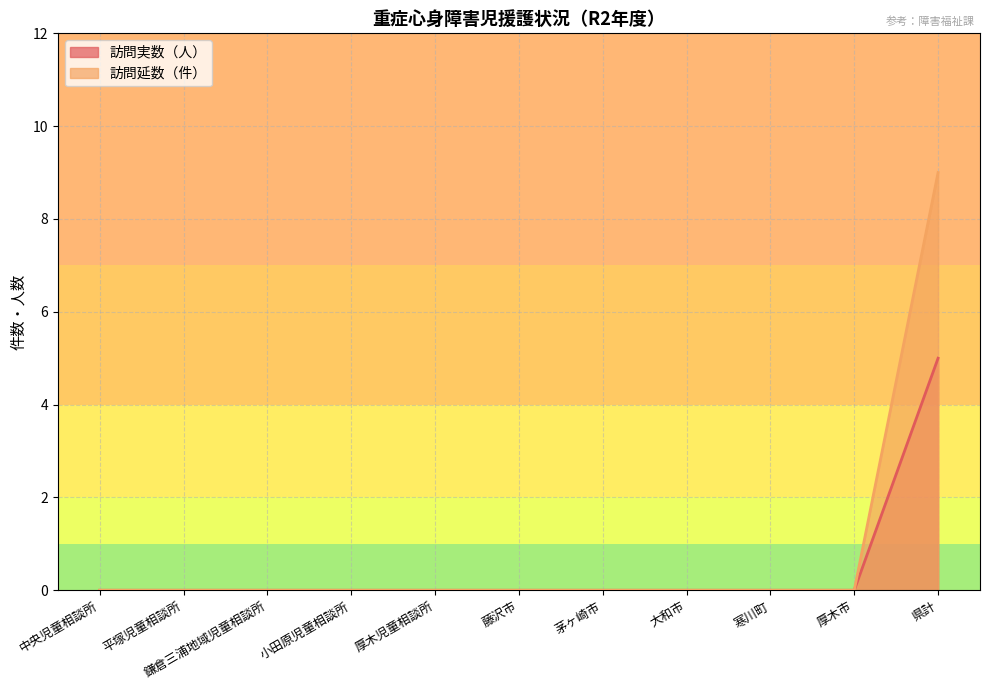

Which category has the lowest value in the 訪問実数（人） series?

中央児童相談所